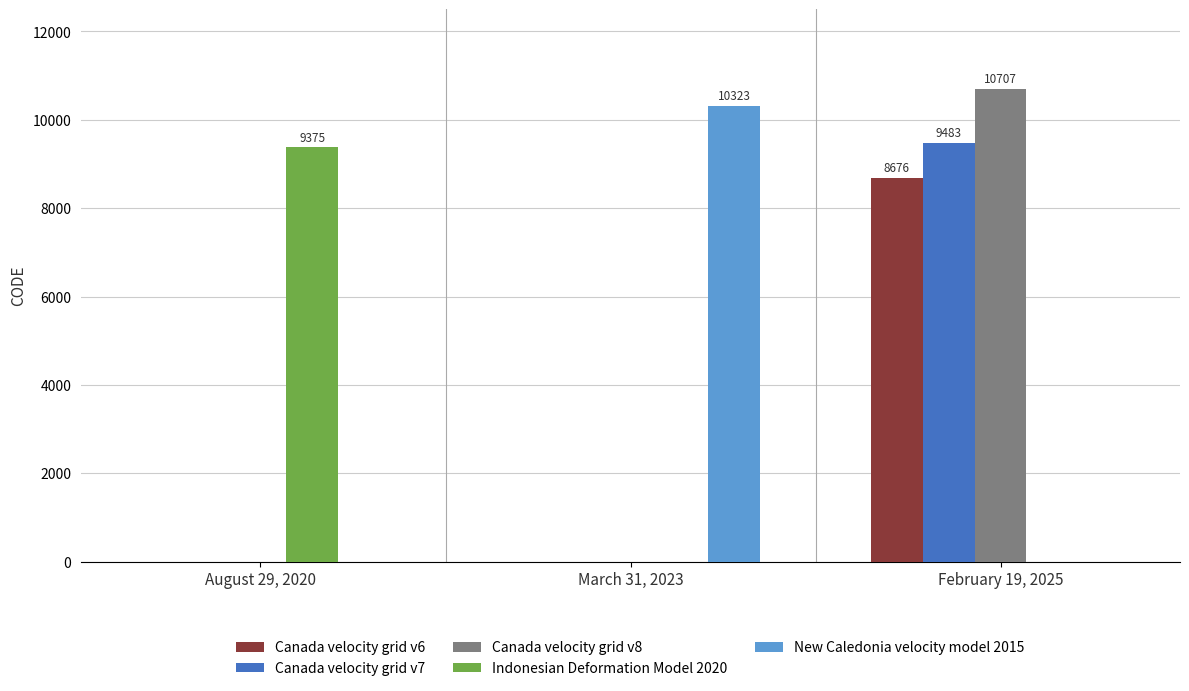

How many distinct data groups are displayed?

5